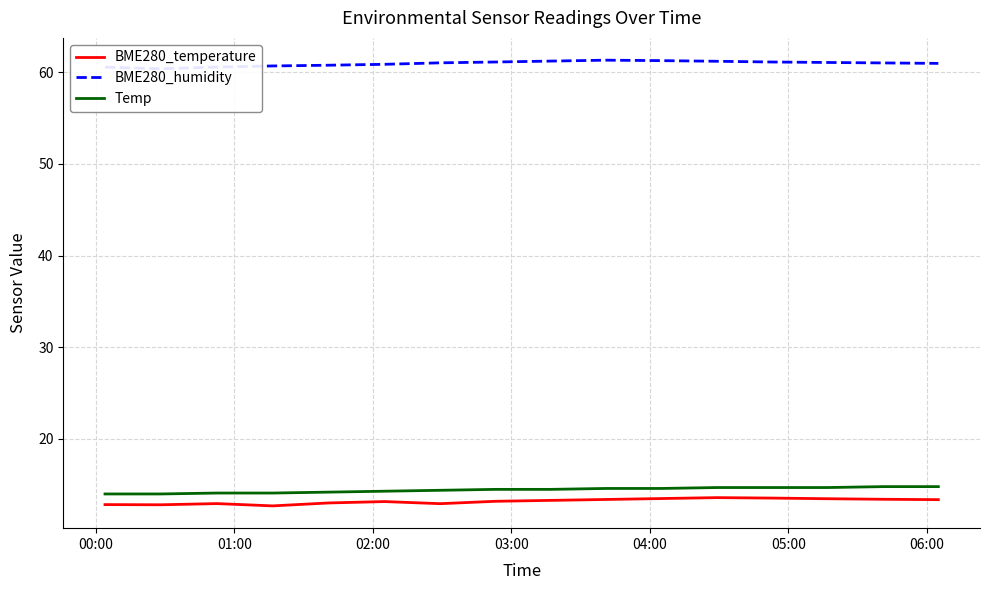

True or false: BME280_temperature and Temp cross at least once.

False